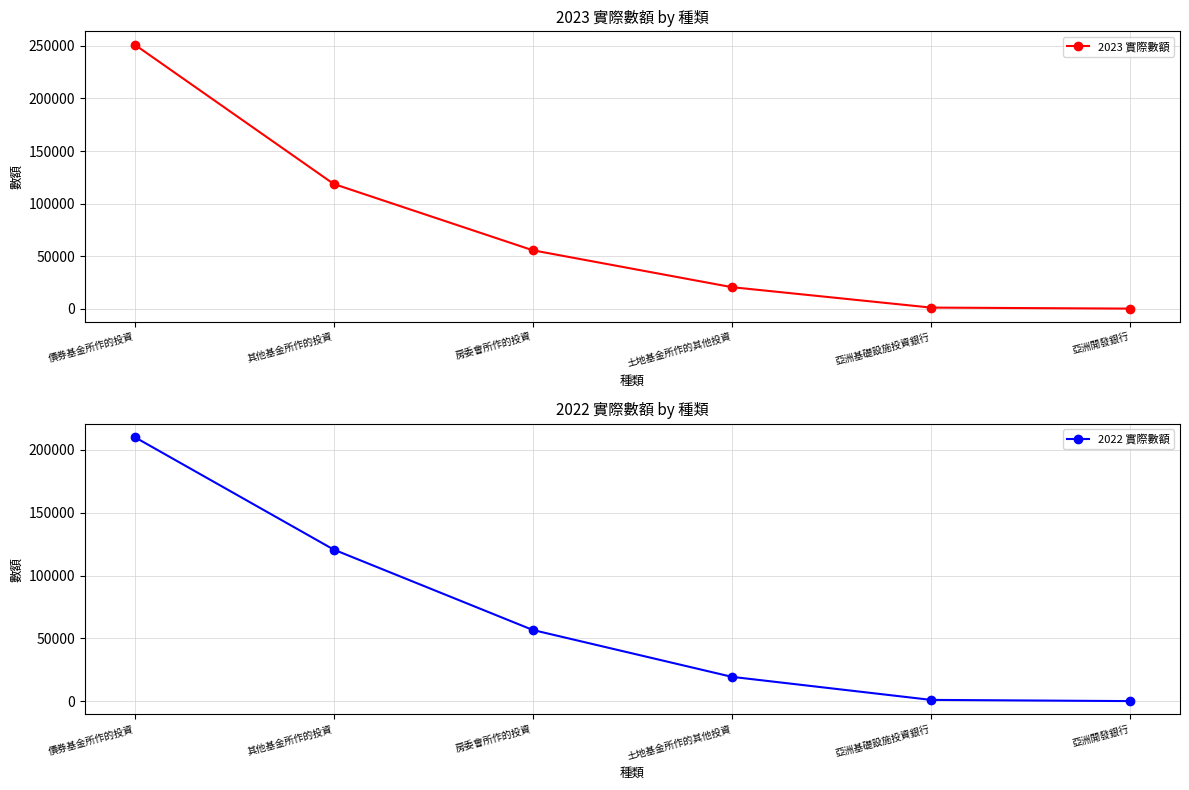

The 2022 實際數額 series shows 232 at 亞洲開發銀行. True or false?

True